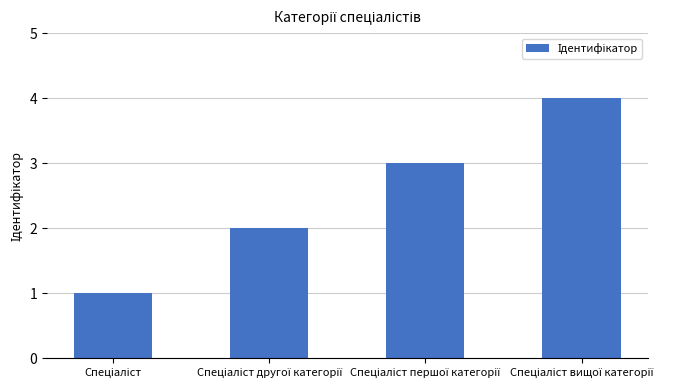

What is the maximum value shown in the chart?

4